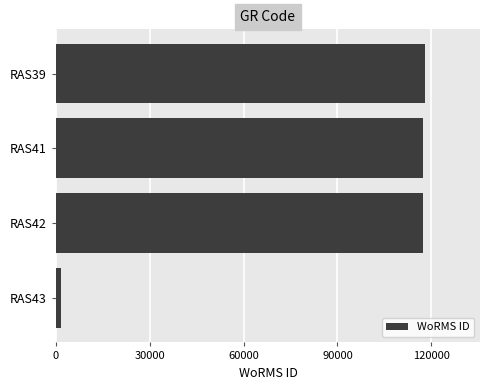

The value at RAS42 is 117388. True or false?

True